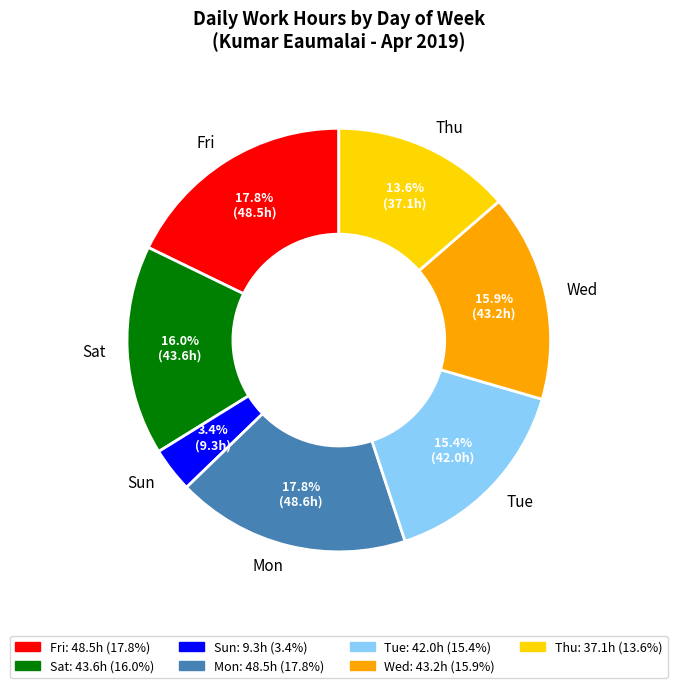

Combined, do Thu and Tue account for over 50%?

No